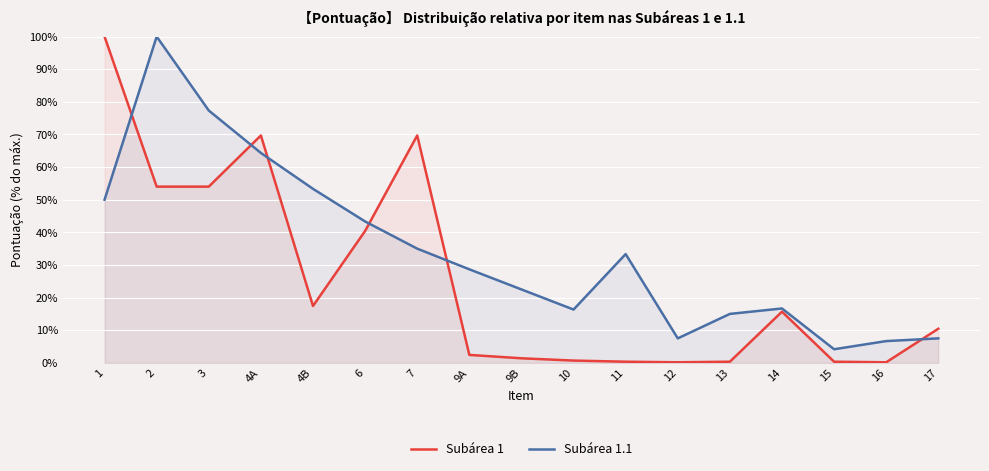

Reading left to right, list all the values displayed in this chart.

Subárea 1: 1=100.0	2=54.0	3=54.0	4A=69.7	4B=17.4	6=40.4	7=69.7	9A=2.4	9B=1.4	10=0.7	11=0.3	12=0.2	13=0.3	14=15.7	15=0.3	16=0.2	17=10.5
Subárea 1.1: 1=50.0	2=100.0	3=77.3	4A=64.3	4B=53.3	6=43.3	7=35.0	9A=28.7	9B=22.5	10=16.3	11=33.3	12=7.5	13=15.0	14=16.7	15=4.2	16=6.7	17=7.5